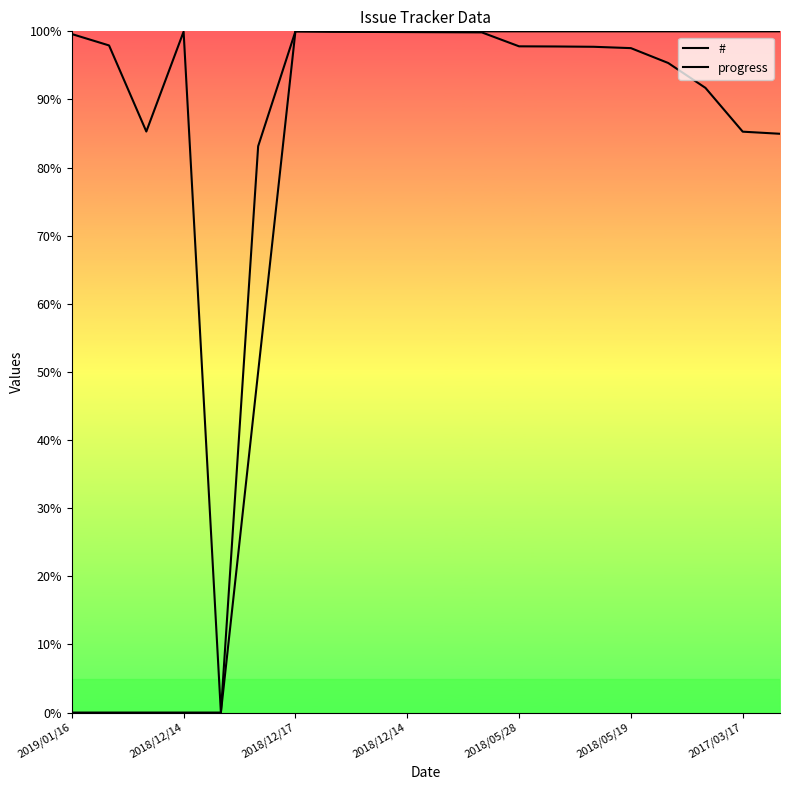

What is the label of the 3rd point from the left?

2018/12/17